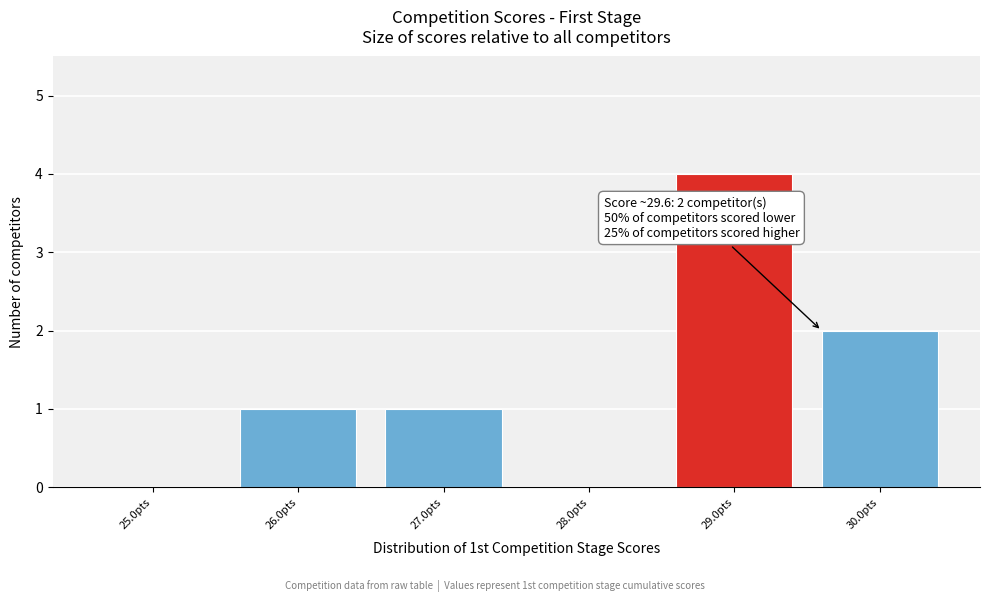

Reading right to left, extract all data points from this chart.

30.0pts=2	29.0pts=4	28.0pts=0	27.0pts=1	26.0pts=1	25.0pts=0